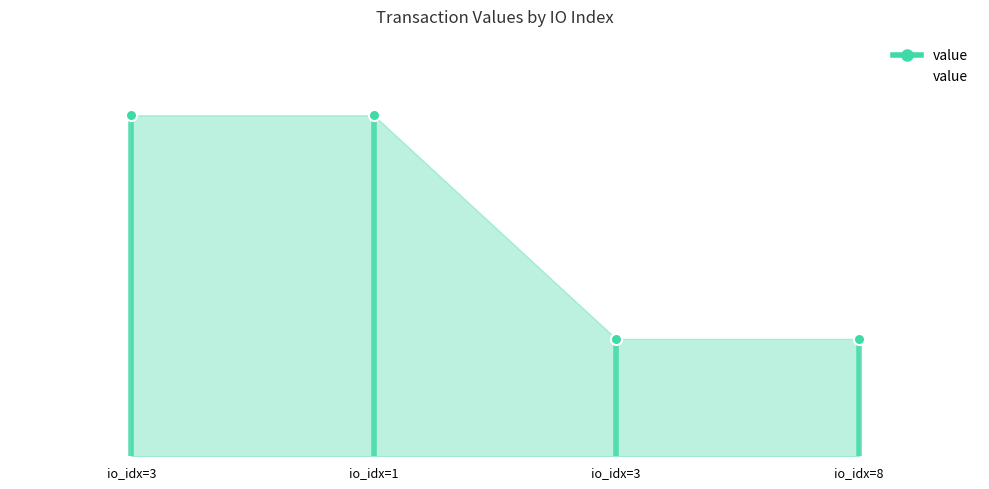

Does the chart contain any negative values?

No